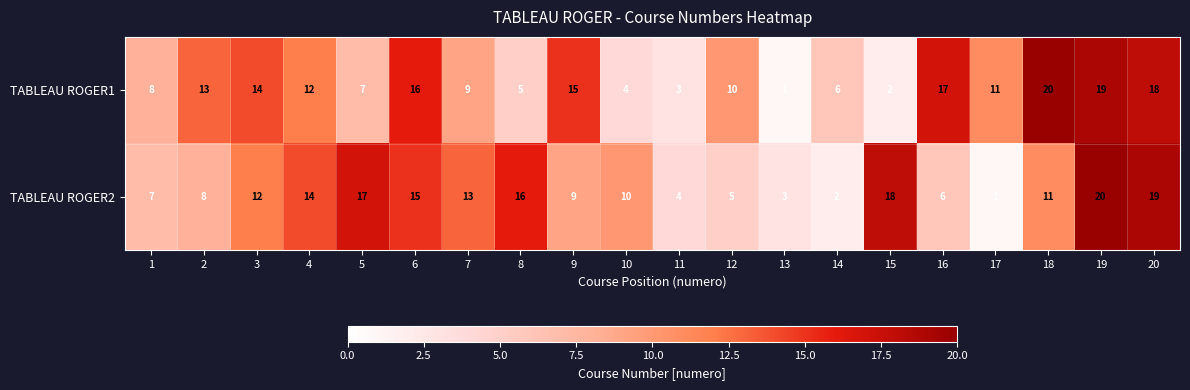

How many series are shown in this chart?

2